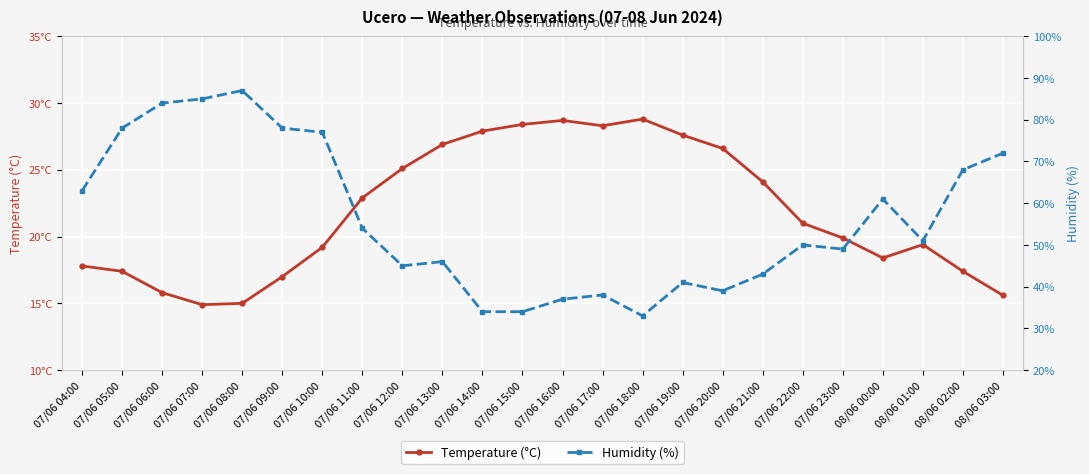

Reading left to right, extract all data points from this chart.

Temperature (°C): 17.8	17.4	15.8	14.9	15.0	17.0	19.2	22.9	25.1	26.9	27.9	28.4	28.7	28.3	28.8	27.6	26.6	24.1	21.0	19.9	18.4	19.4	17.4	15.6
Humidity (%): 63.0	78.0	84.0	85.0	87.0	78.0	77.0	54.0	45.0	46.0	34.0	34.0	37.0	38.0	33.0	41.0	39.0	43.0	50.0	49.0	61.0	51.0	68.0	72.0